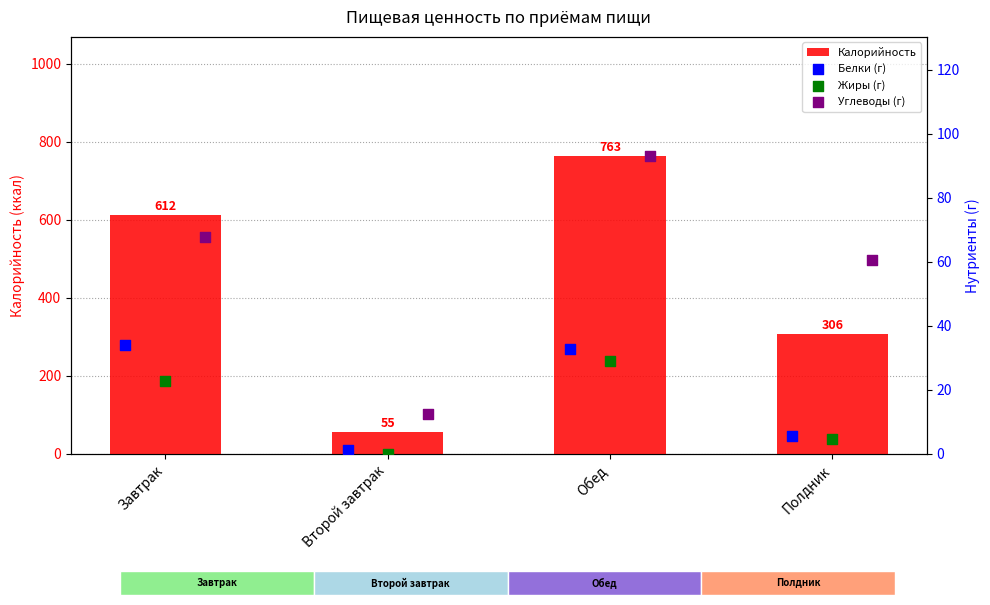

Is the value of Жиры (г) at Полдник greater than the value of Калорийность at Обед?

No